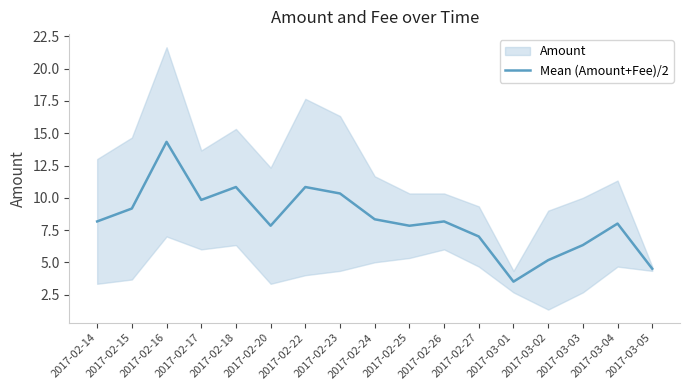

True or false: the data shows 1.6 at 2017-03-01.

False